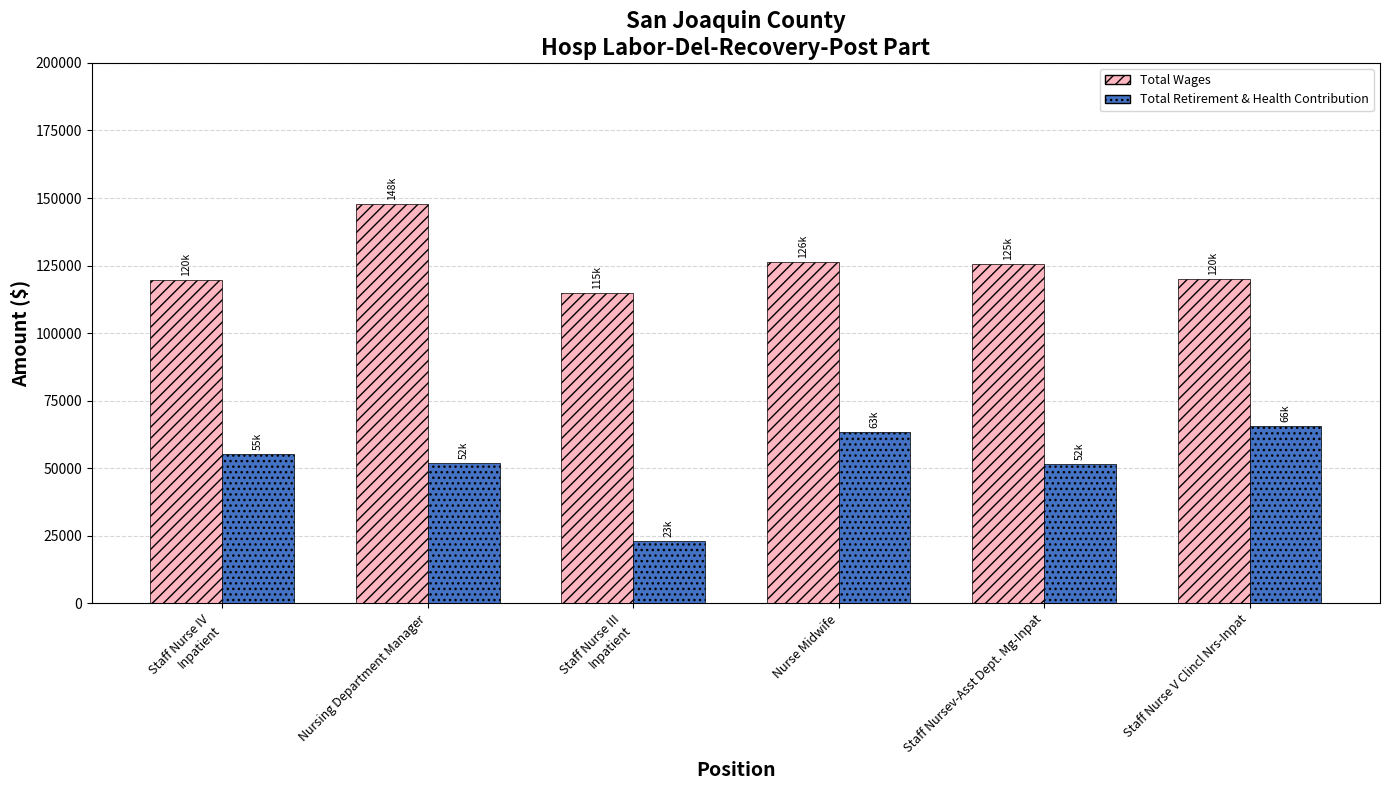

What is the label of the 6th bar from the left?

Staff Nurse V Clincl Nrs-Inpat